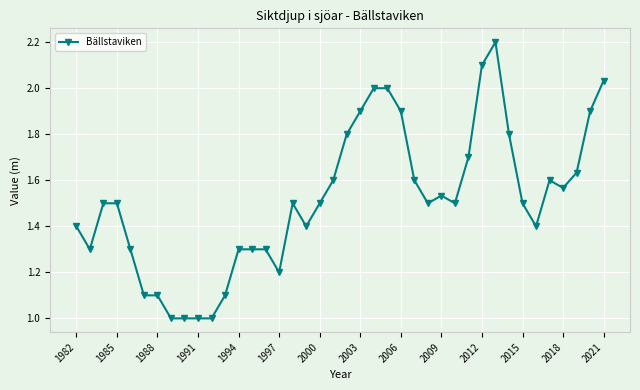

What is the difference between the maximum and minimum values?

1.2